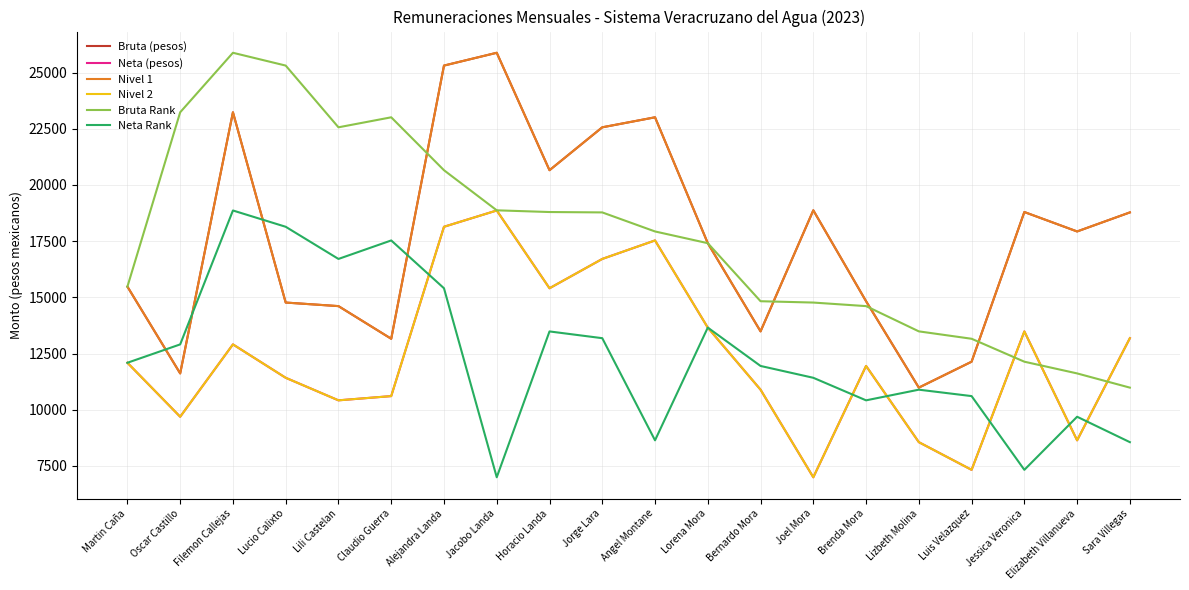

How many lines are shown in the chart?

6